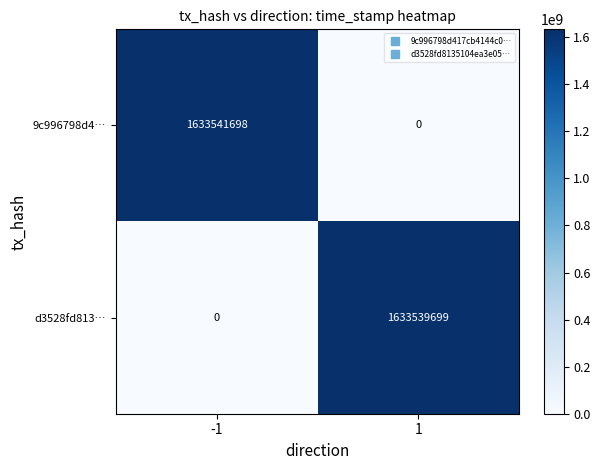

What is the spread (max minus min) of values at 1?

1633539699